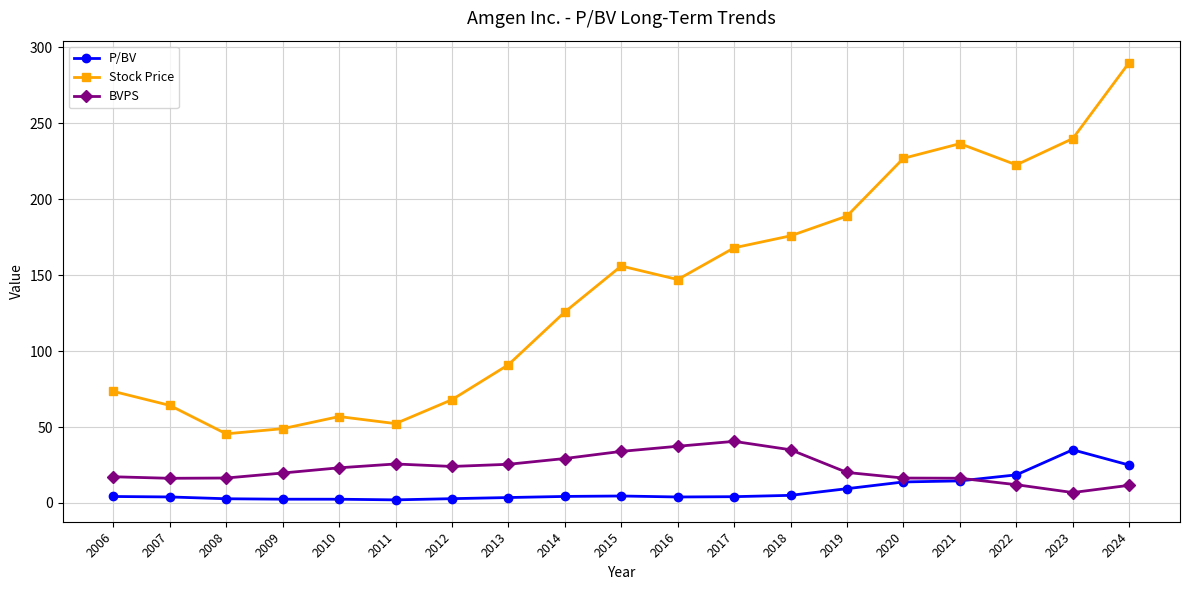

Rank the series at 2007 from lowest to highest value.

P/BV, BVPS, Stock Price